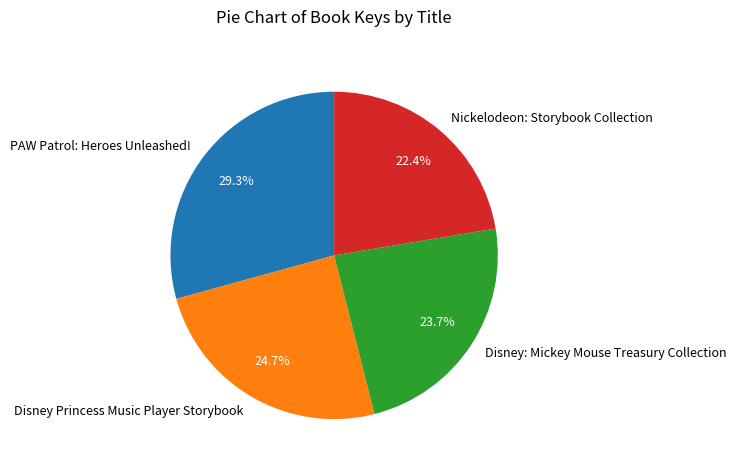

The PAW Patrol: Heroes Unleashed! slice represents 35% of the pie. True or false?

False